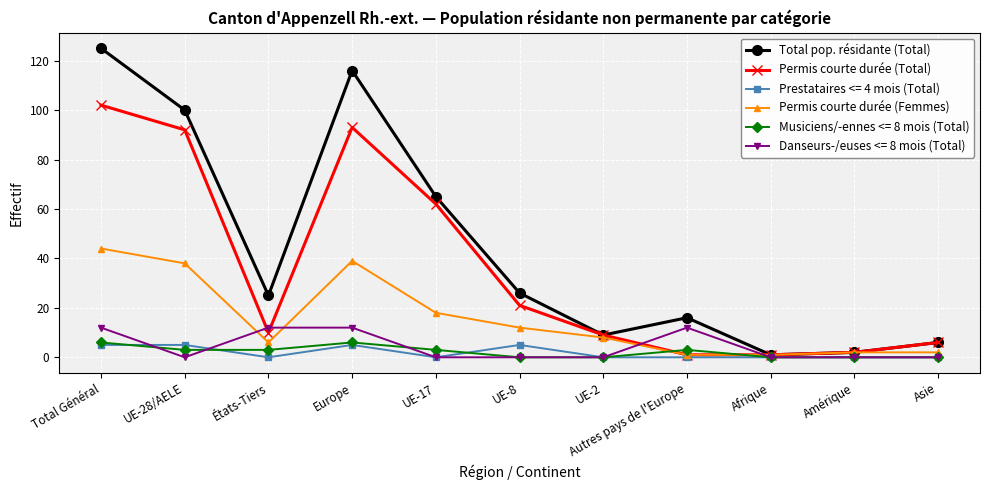

At which category does the chart reach its peak across all series?

Total Général